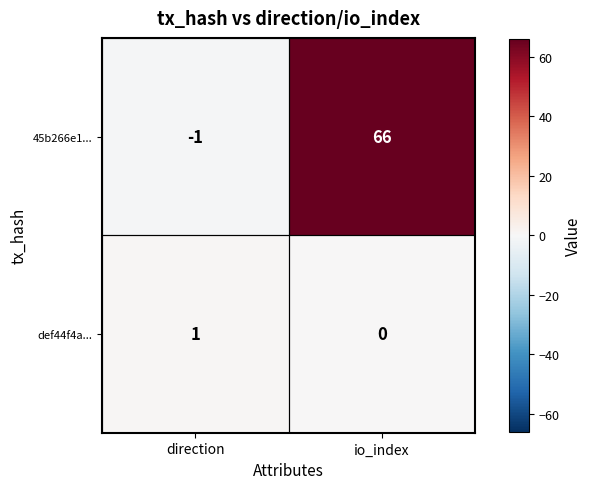

How many values in 45b266e1... are above zero?

1